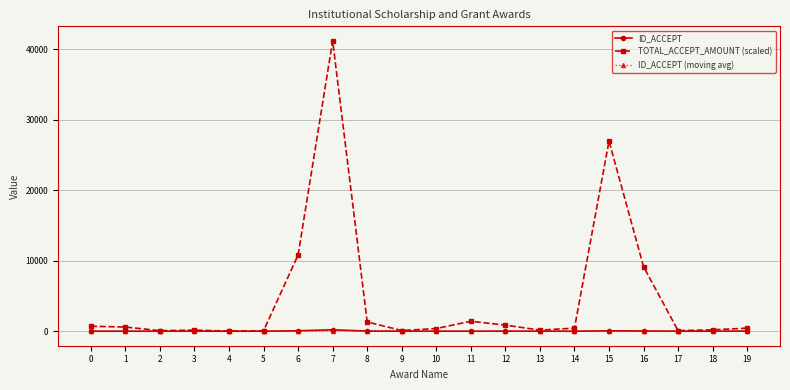

How many data points in TOTAL_ACCEPT_AMOUNT (scaled) are above 435?

10